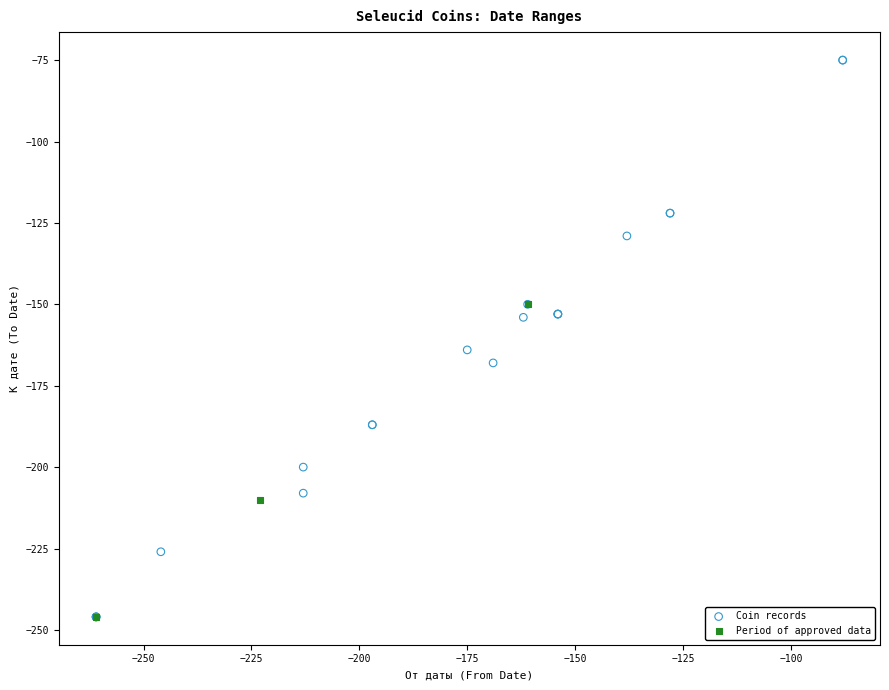

Which series has the widest spread of Y values?

Coin records